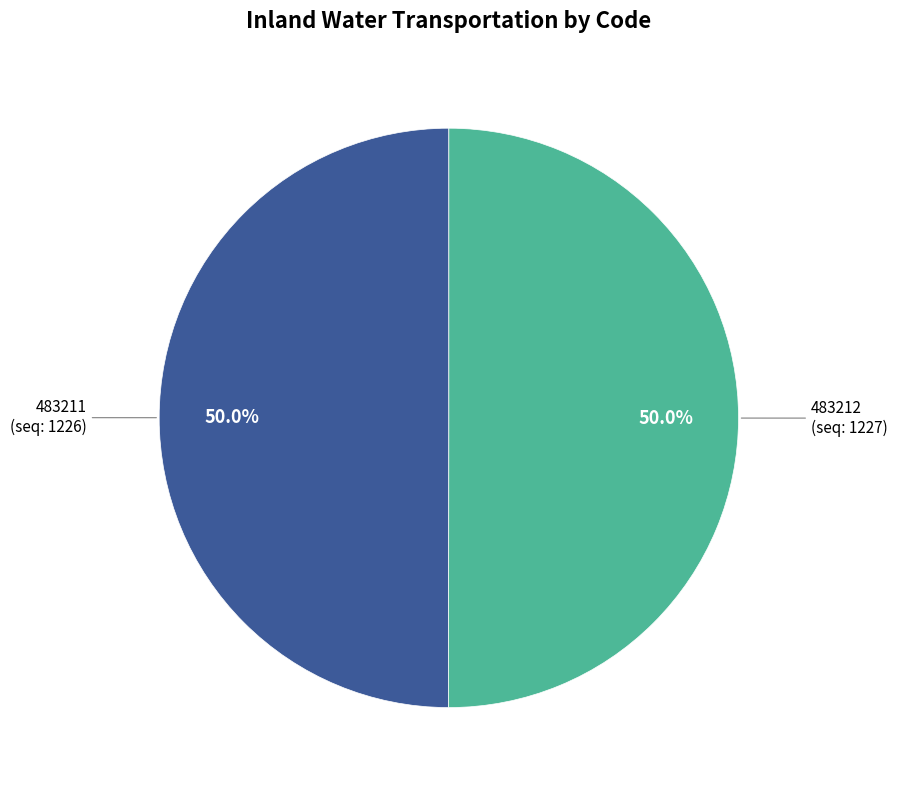

Do 483212 and 483211 together represent more than half of the pie?

Yes